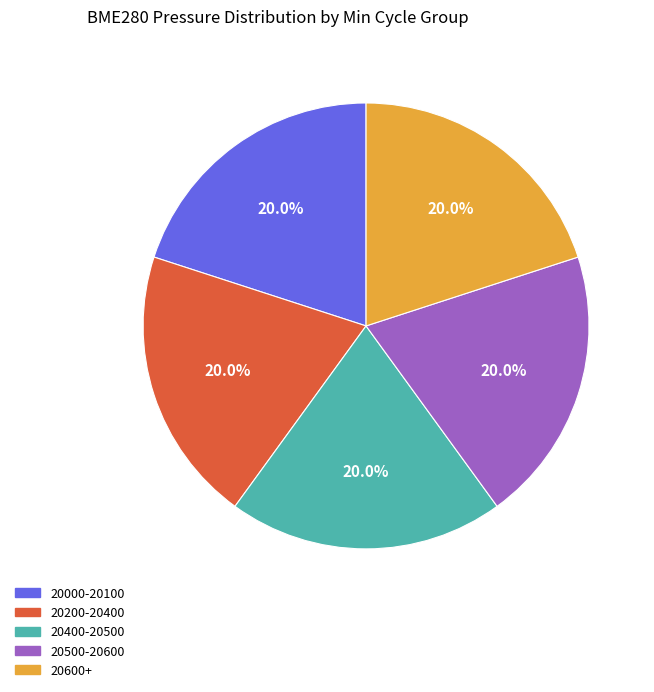

Is there any slice that represents more than half of the pie?

No